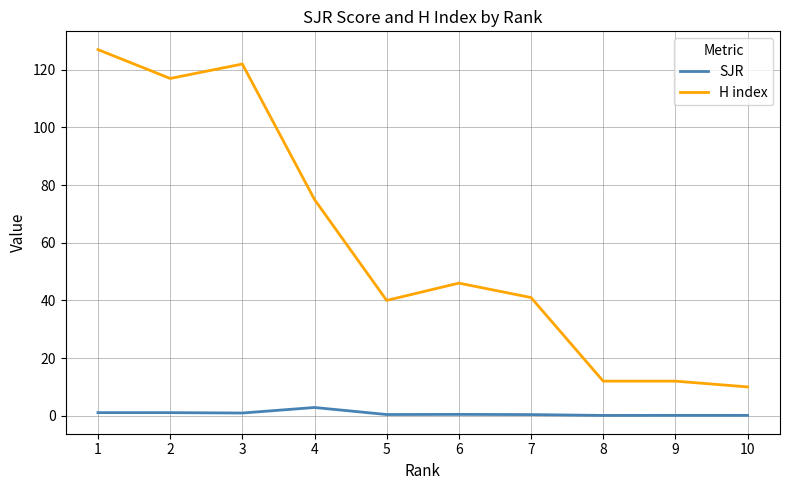

True or false: H index and SJR intersect in this chart.

False